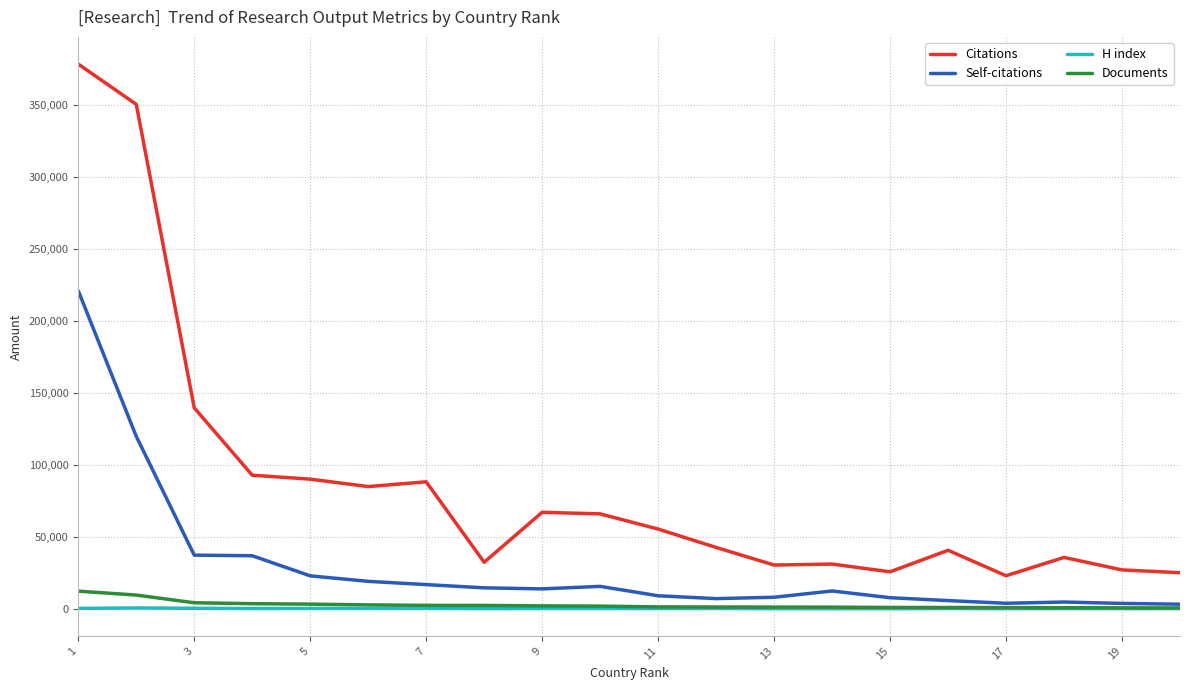

What is the maximum value for Self-citations?

220987